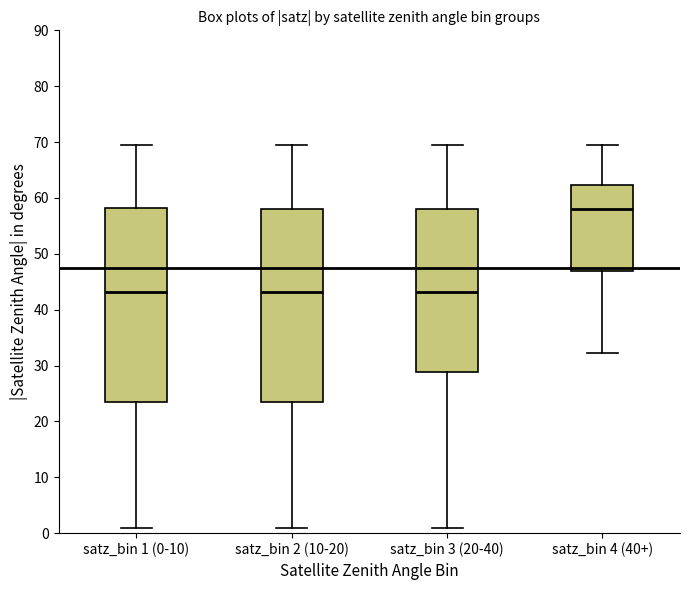

Reading left to right, transcribe this box plot: for each box, give where its median line is, the range the box spans, and where its two whiskers end, as read against the y-axis. The values are not printed on the chart, so give them approximately, as read against the axis.

satz_bin 1 (0-10): median 43, box 23 to 58, whiskers 1 to 70
satz_bin 2 (10-20): median 43, box 23 to 58, whiskers 1 to 70
satz_bin 3 (20-40): median 43, box 29 to 58, whiskers 1 to 70
satz_bin 4 (40+): median 58, box 47 to 62, whiskers 32 to 70